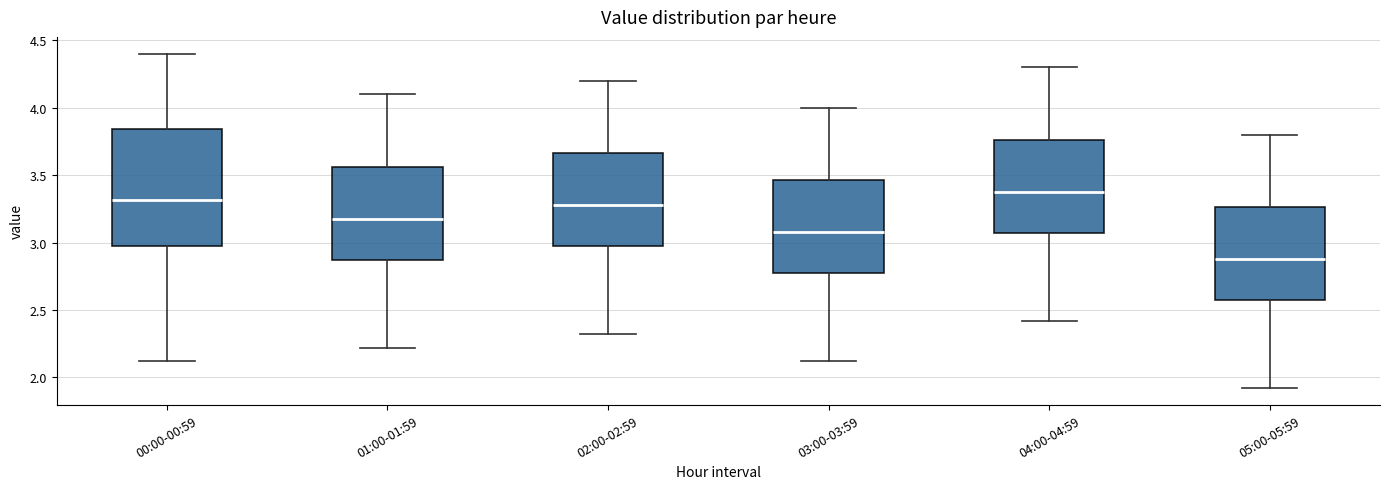

Comparing the boxes themselves (not the whiskers), which one is the tallest?

00:00-00:59